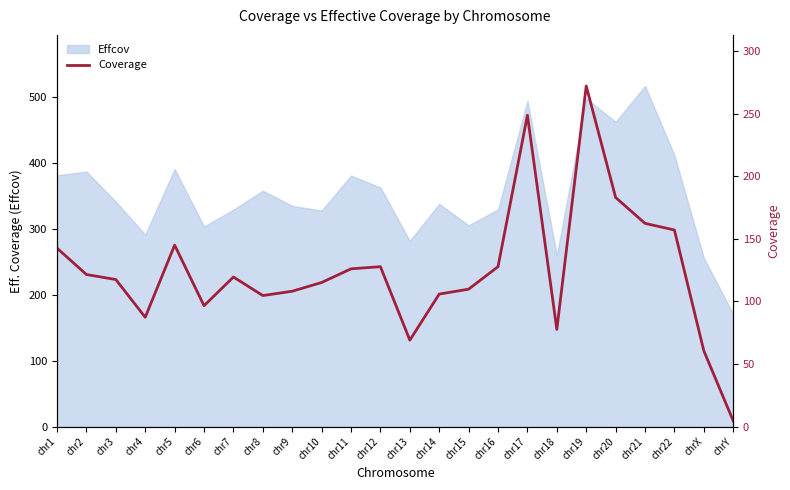

At which label does Effcov reach its peak?

chr21